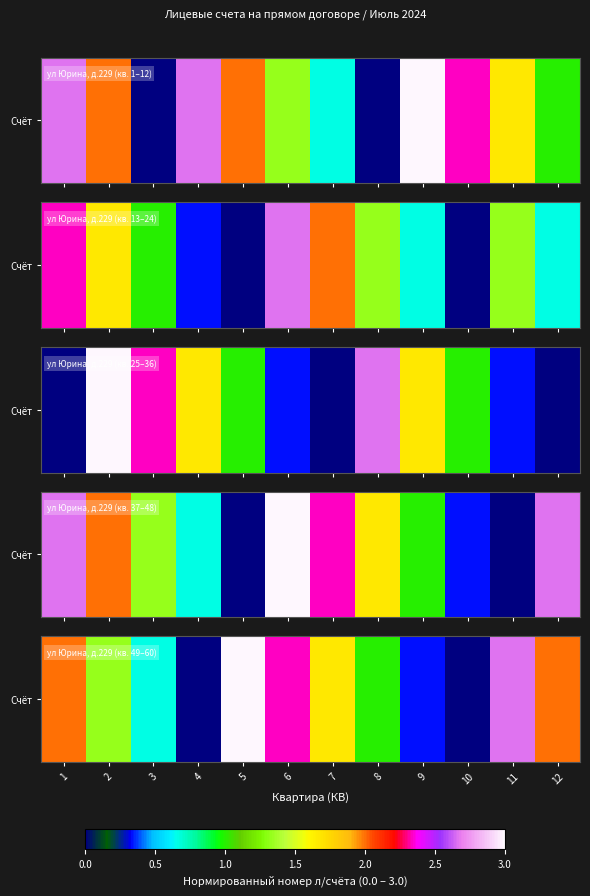

What is the difference between the values at 5 and 10?

3.0